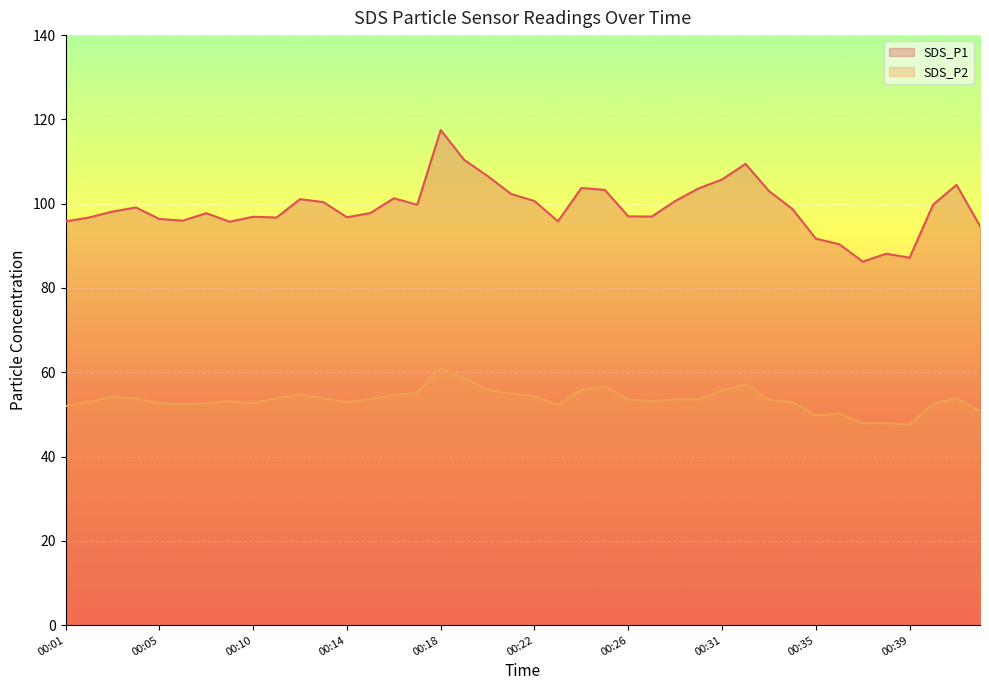

True or false: SDS_P1 has more than 0 points higher than both neighbors.

True